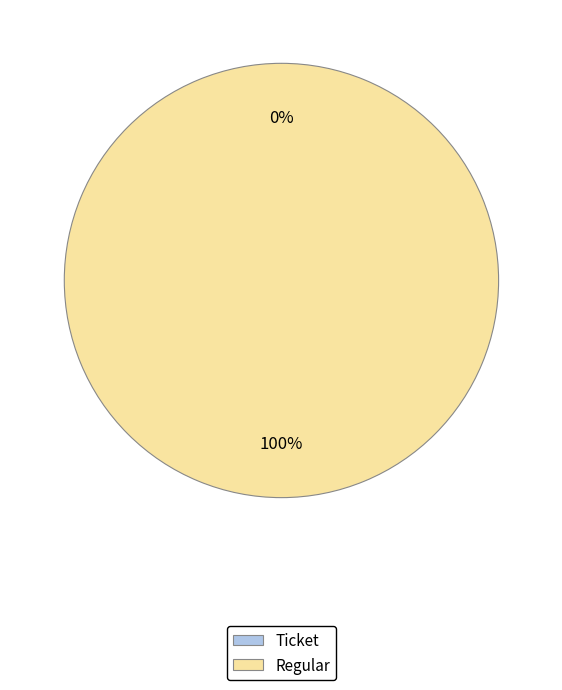

To the nearest percent, what is the difference between the Ticket and Regular slice percentages?

100%